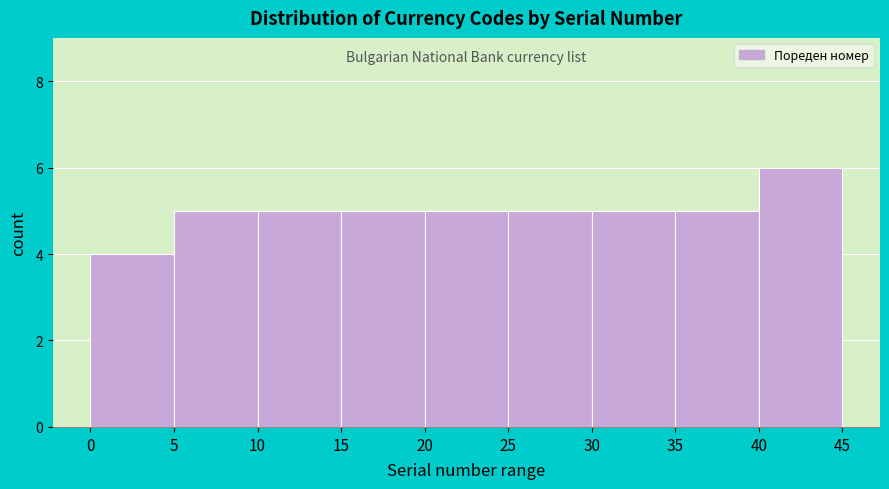

Reading left to right, transcribe this chart: for each bar, give the range it covers on the x-axis and its height. The values are not printed on the chart, so give them approximately, as read against the axis.

0 to 5: 4
5 to 10: 5
10 to 15: 5
15 to 20: 5
20 to 25: 5
25 to 30: 5
30 to 35: 5
35 to 40: 5
40 to 45: 6